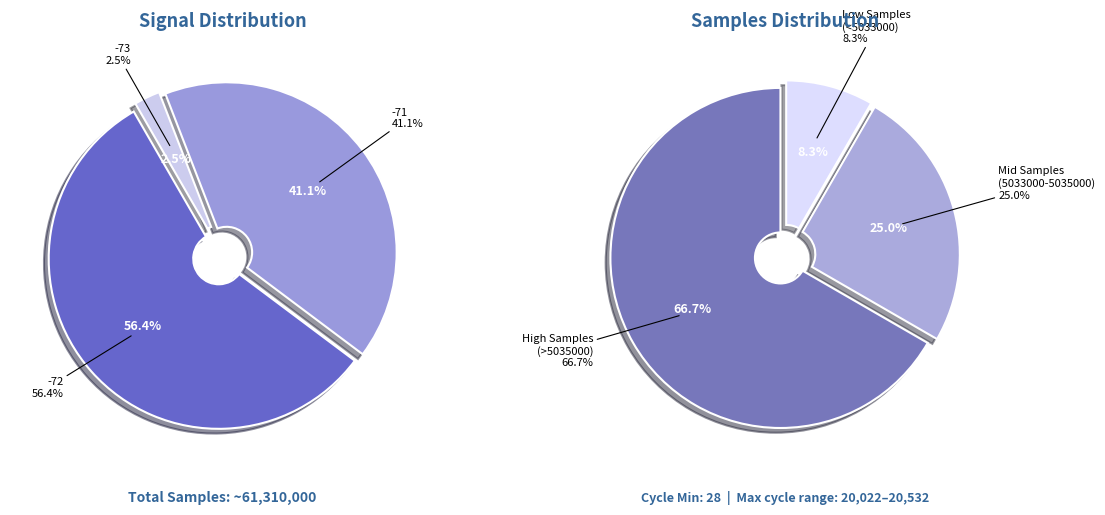

Does -71 account for over 50% of the chart?

No